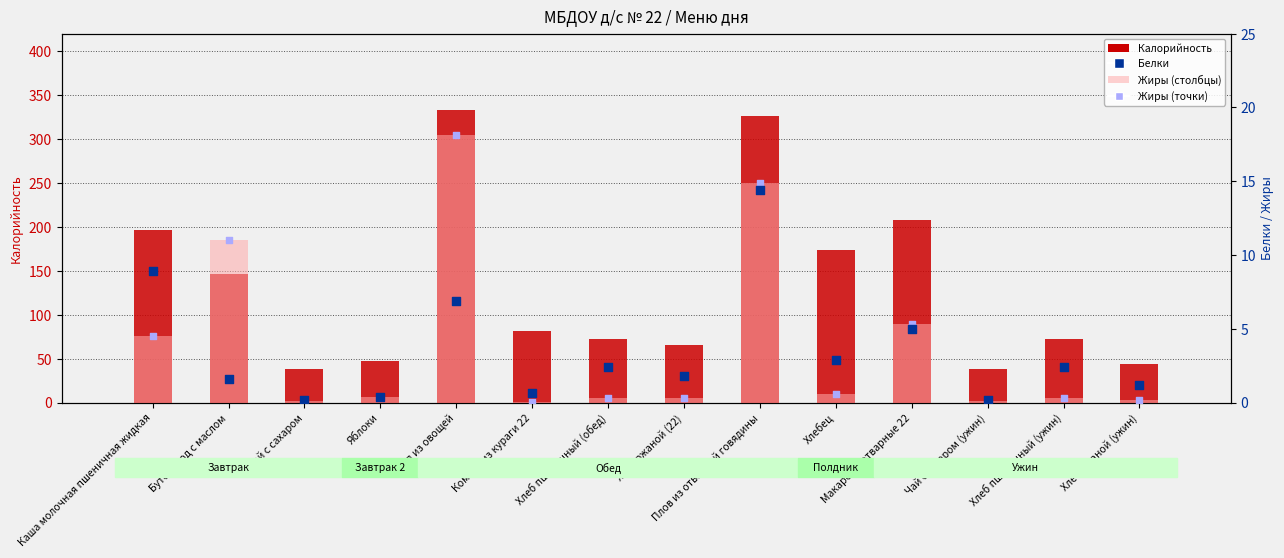

Which series has the largest Y range (max minus min)?

Калорийность